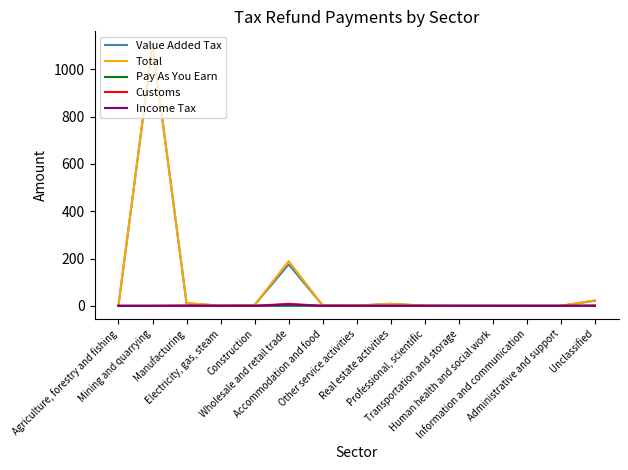

Does the chart have visible grid lines?

No